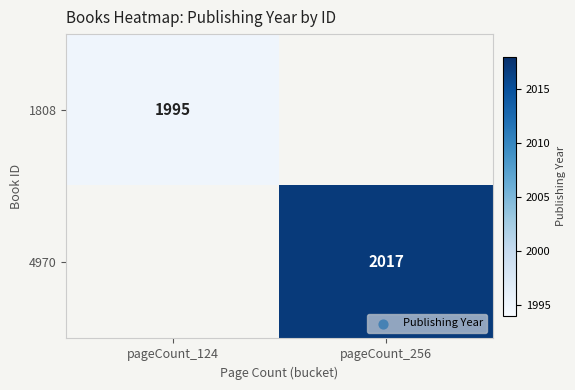

The 1808 series shows 1345 at pageCount_124. True or false?

False